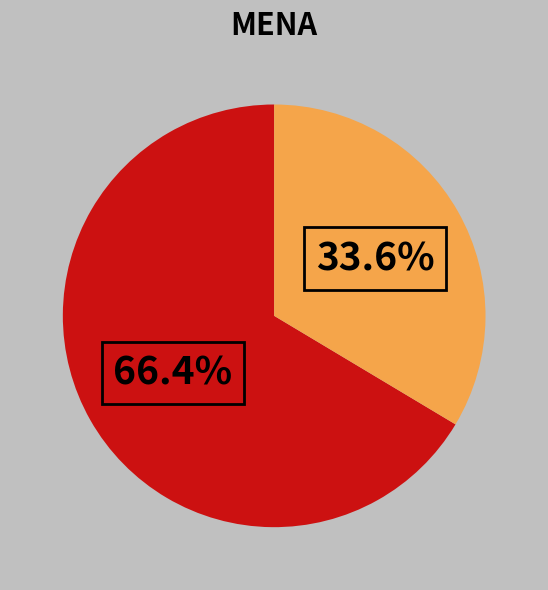

Does any single category account for the majority?

Yes